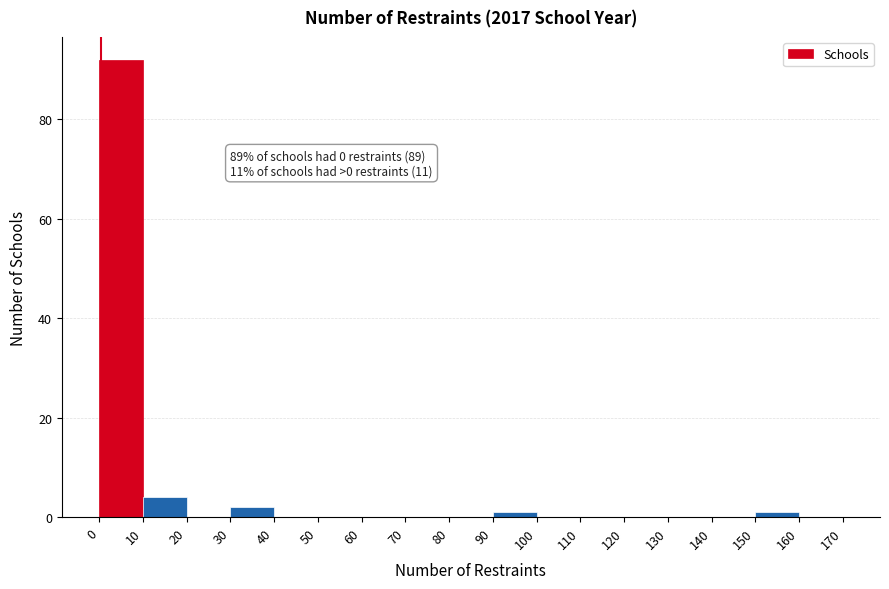

Over which range of the x-axis is the bar tallest?

0 to 10